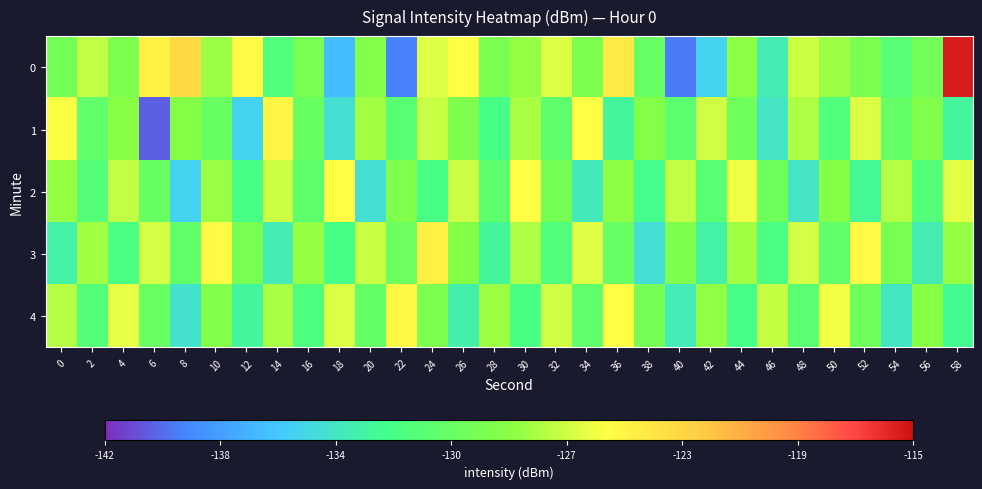

How many series are shown in this chart?

5